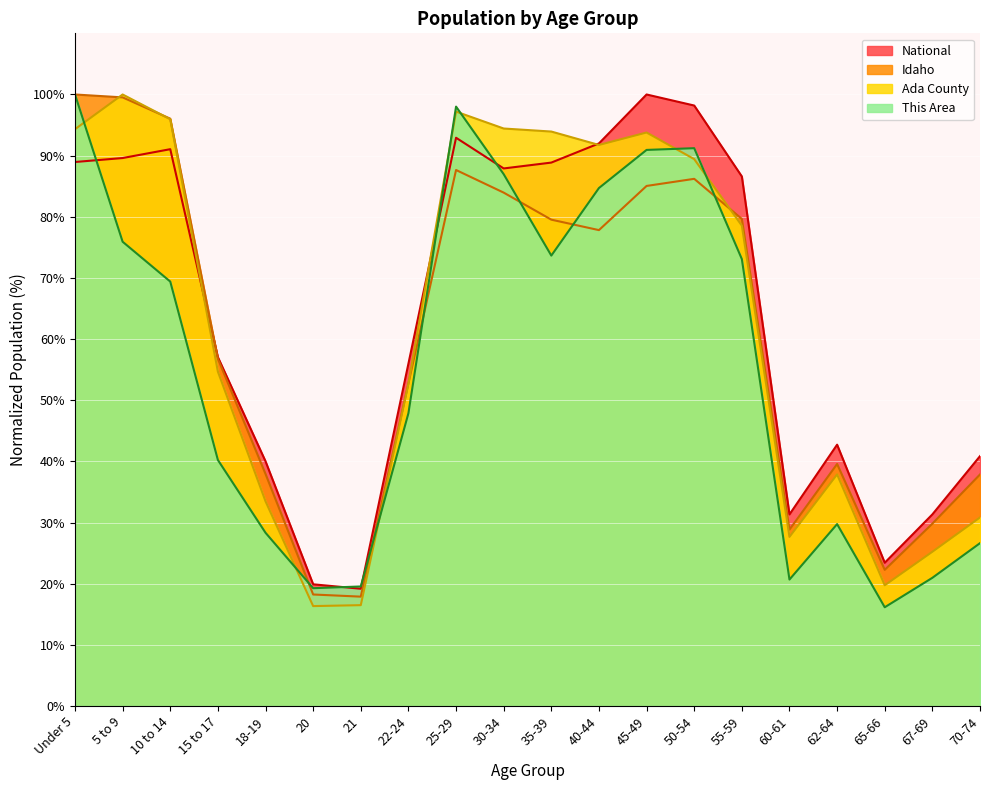

List the series in order of their overall mean, lowest first.

This Area, Idaho, Ada County, National